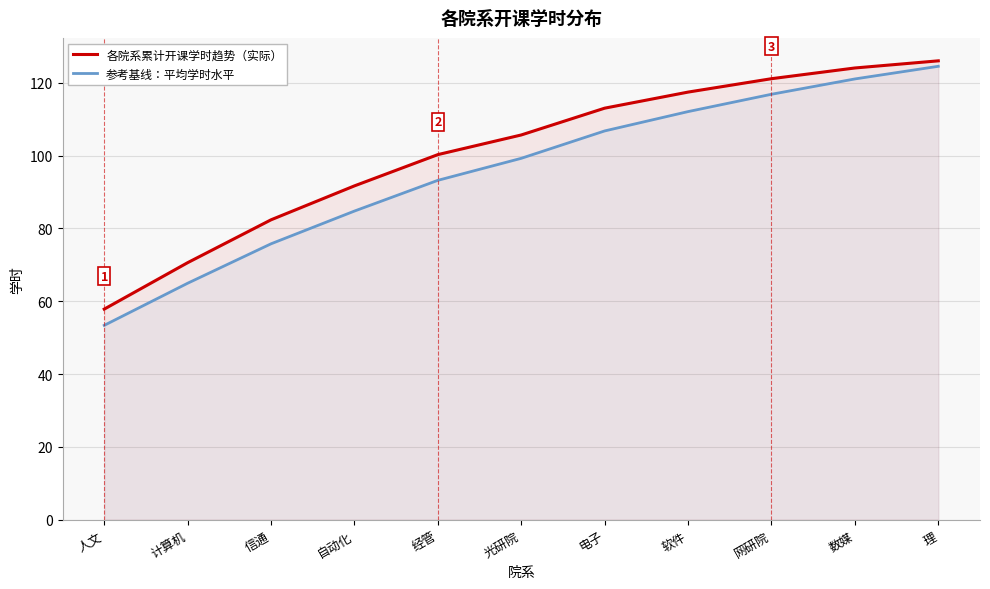

Is it true that 参考基线：平均学时水平 equals 121.0 at 数媒?

True